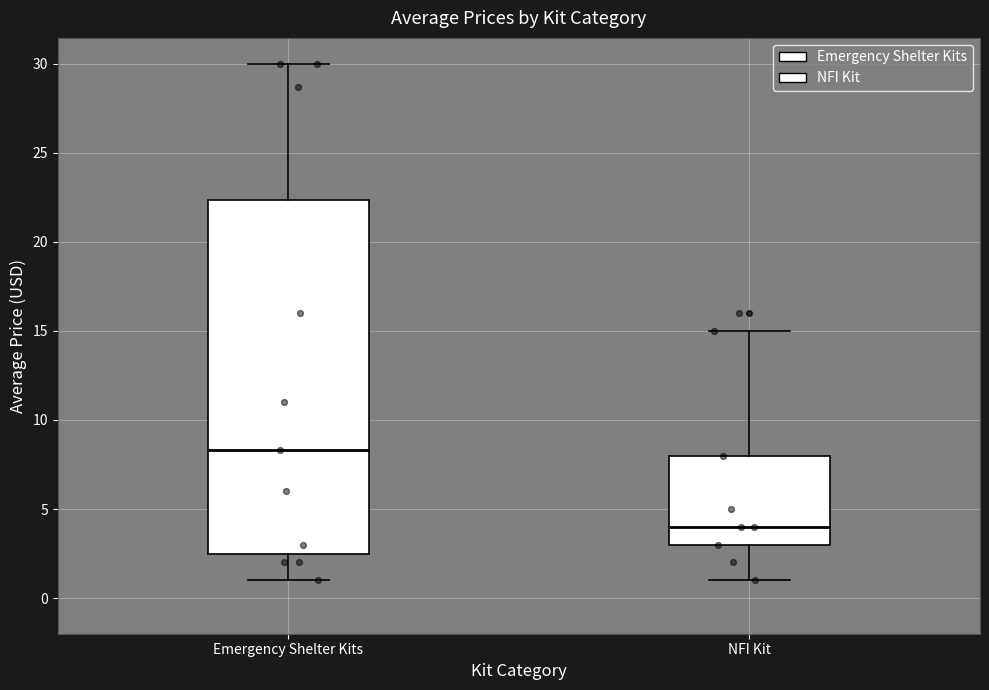

Where does the lower whisker of the box for NFI Kit end on the y-axis? The values are not printed on the chart, so give them approximately, as read against the axis.

1.0